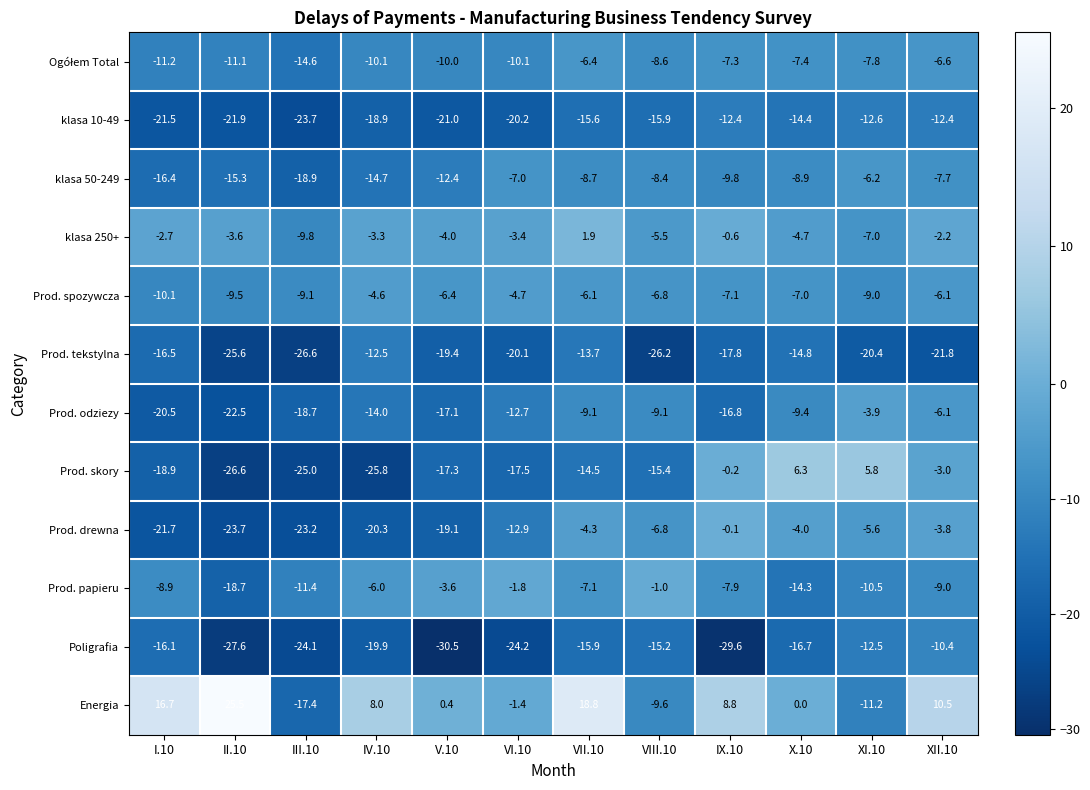

Between V.10 and XI.10, which series saw the biggest shift?

Prod. skory